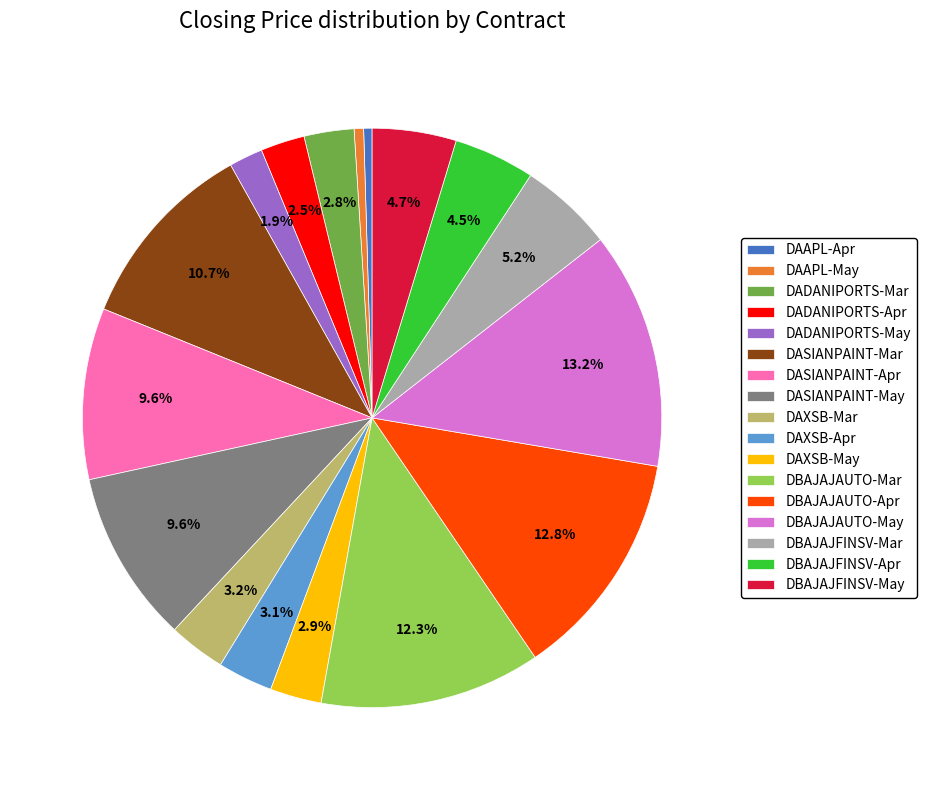

How many segments does this pie chart have?

17